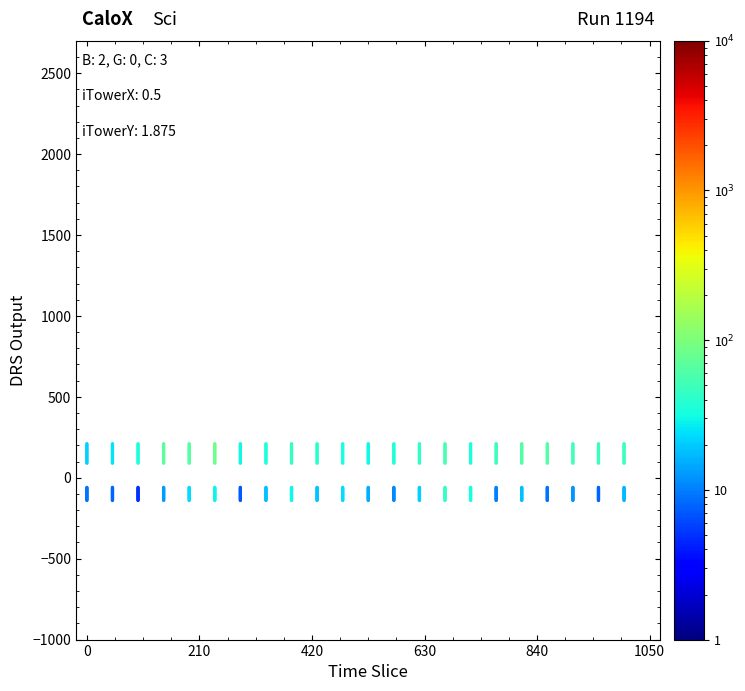

The value of monthly_download_resource at 0 is -202.3. True or false?

False